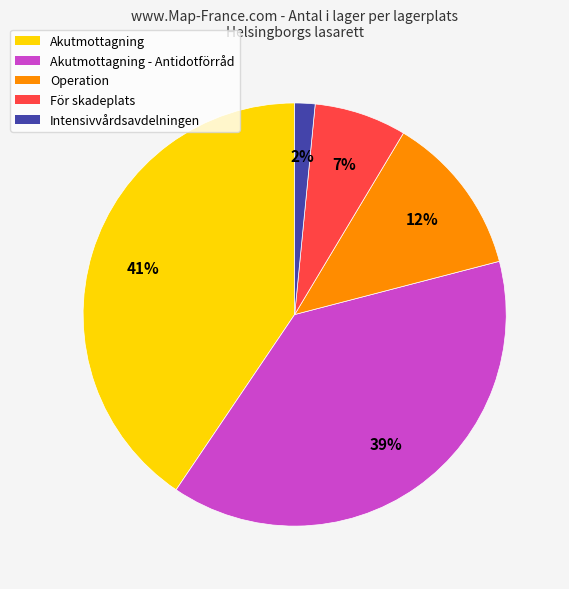

Between Akutmottagning and För skadeplats, which is larger?

Akutmottagning